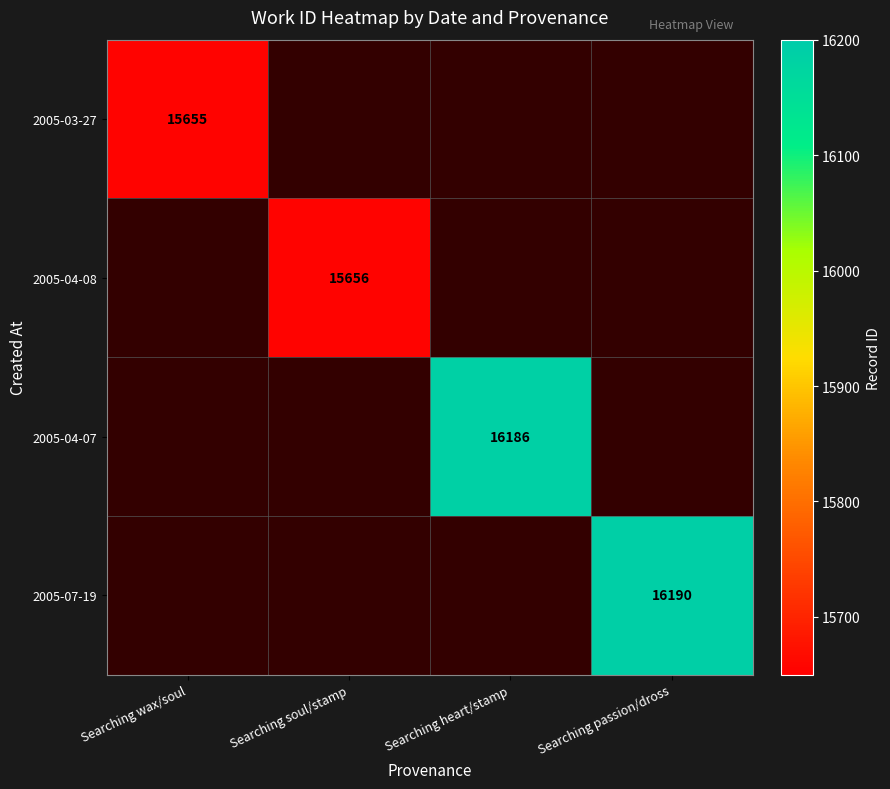

The 2005-04-07 series shows 8586 at Searching heart/stamp. True or false?

False